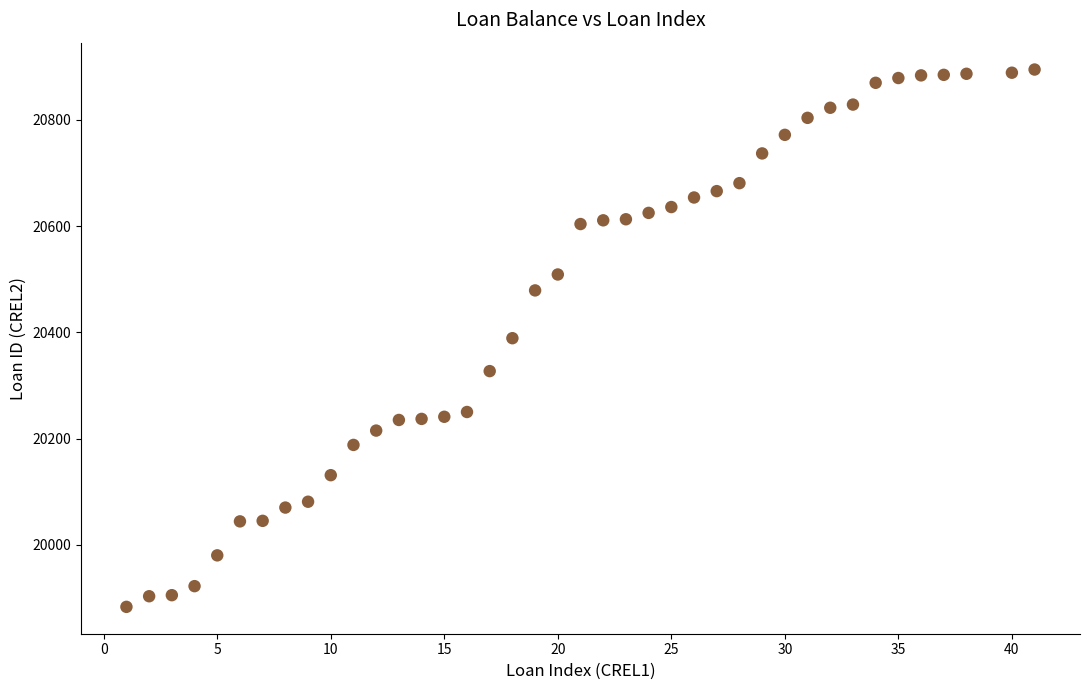

What is the range of Y values (max minus min)?

1012